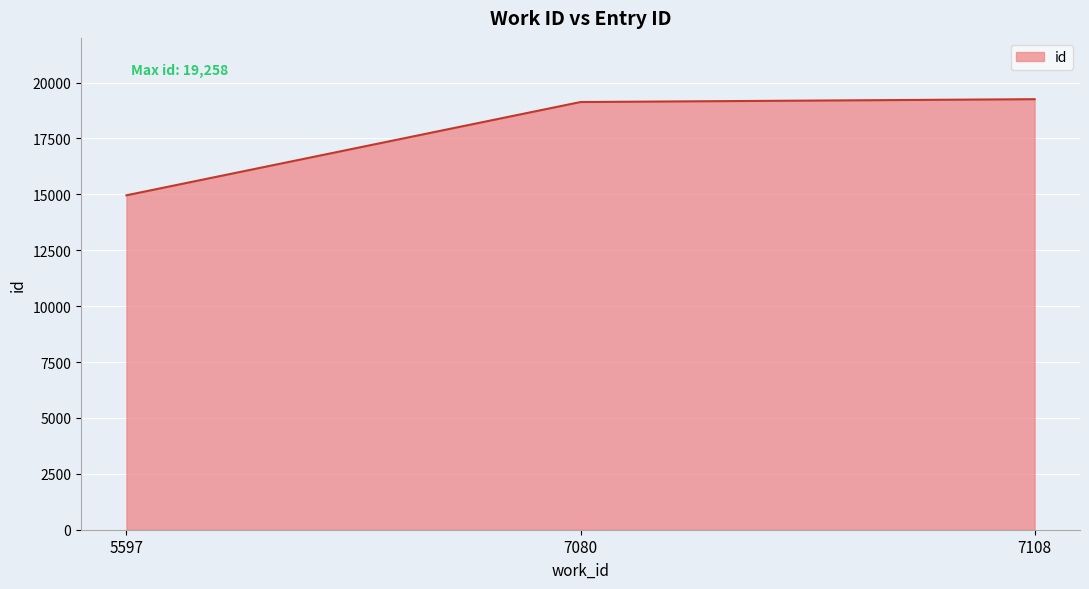

Reading left to right, list all the values displayed in this chart.

14959	19131	19258